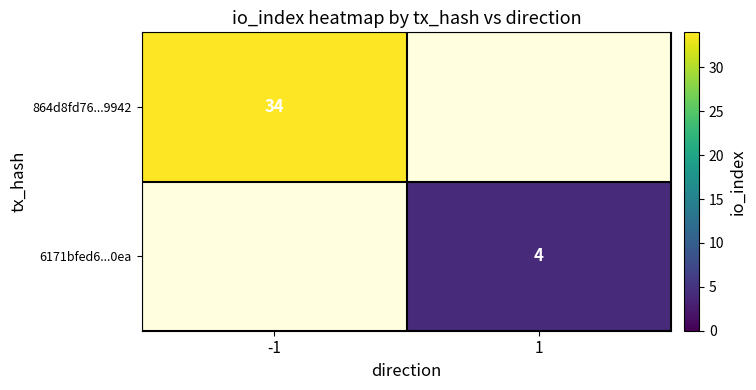

True or false: 6171bfed6...0ea has a value of 4 at 1.

True